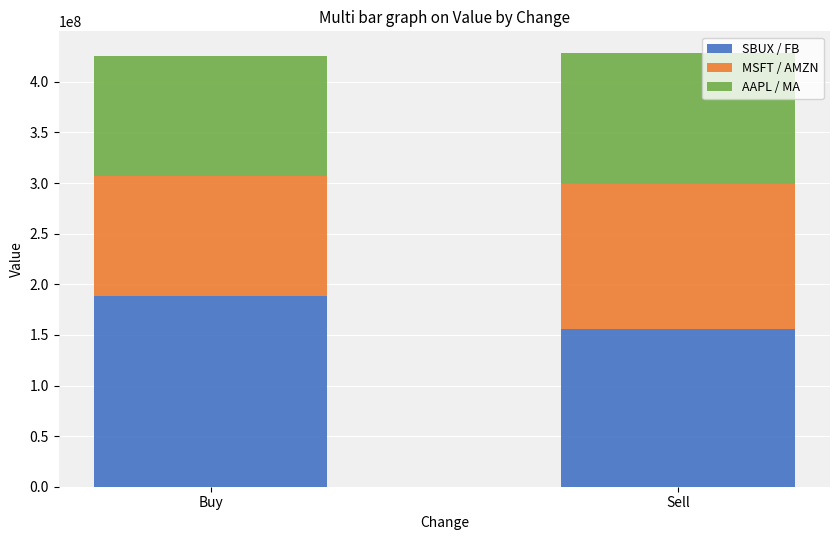

The SBUX / FB series shows 241062255 at Sell. True or false?

False